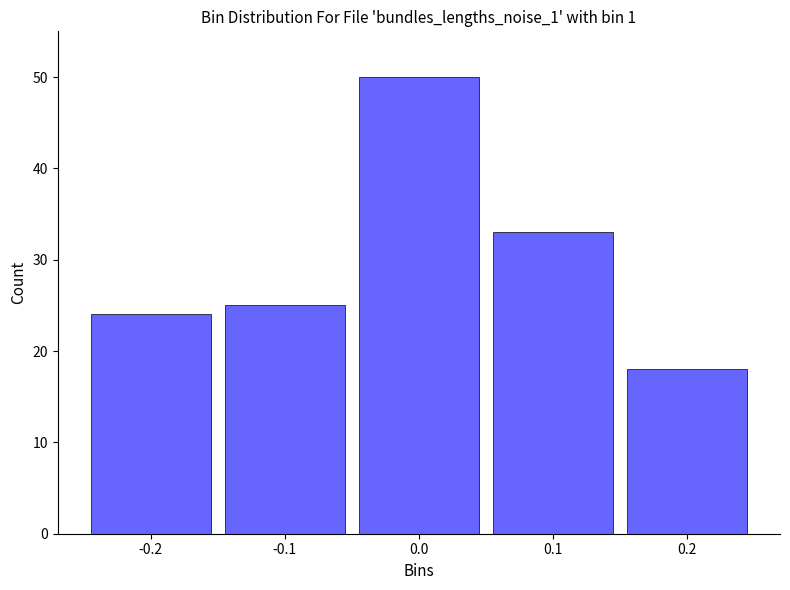

Reading left to right, list all the values displayed in this chart.

24	25	50	33	18